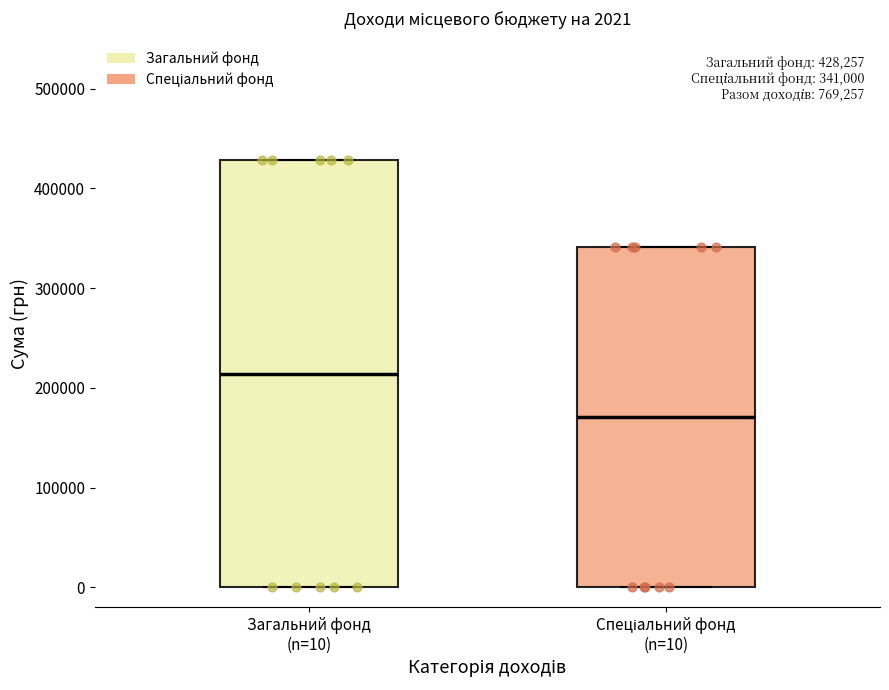

Comparing the boxes themselves (not the whiskers), which one is the tallest?

Загальний фонд (n=10)